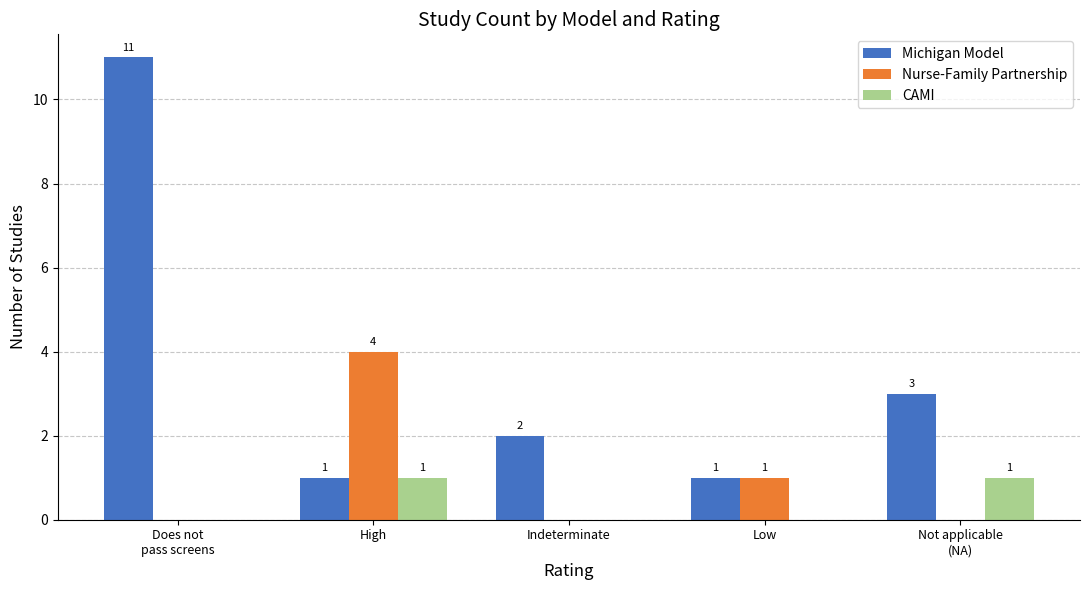

Which category has the highest value across all series?

Does not
pass screens